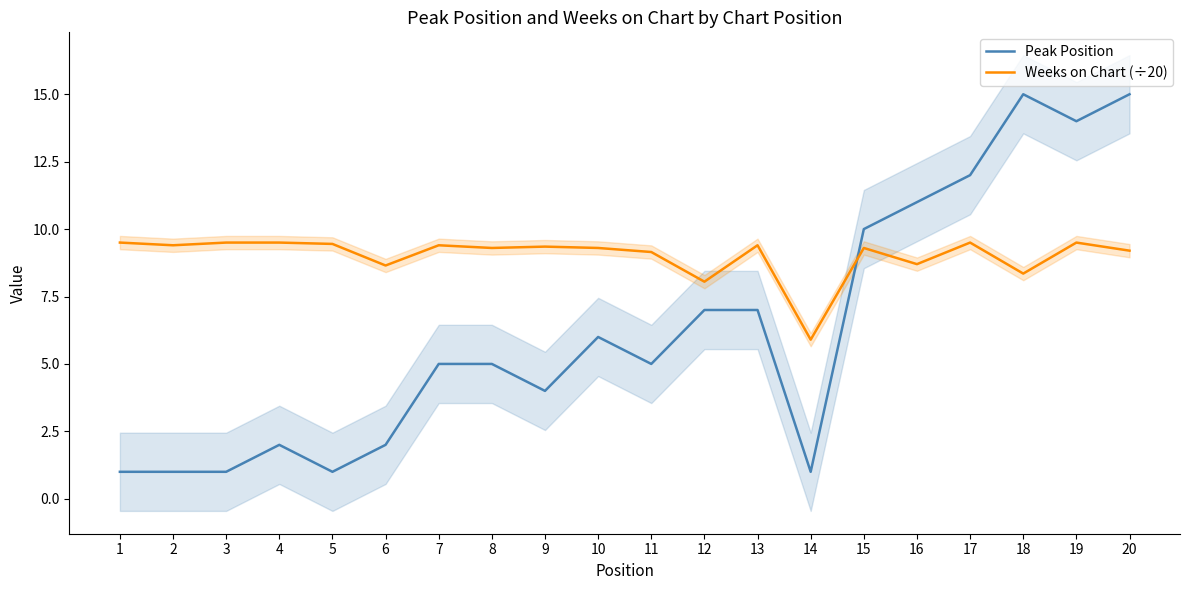

True or false: Weeks on Chart (÷20) and Peak Position cross at least once.

True